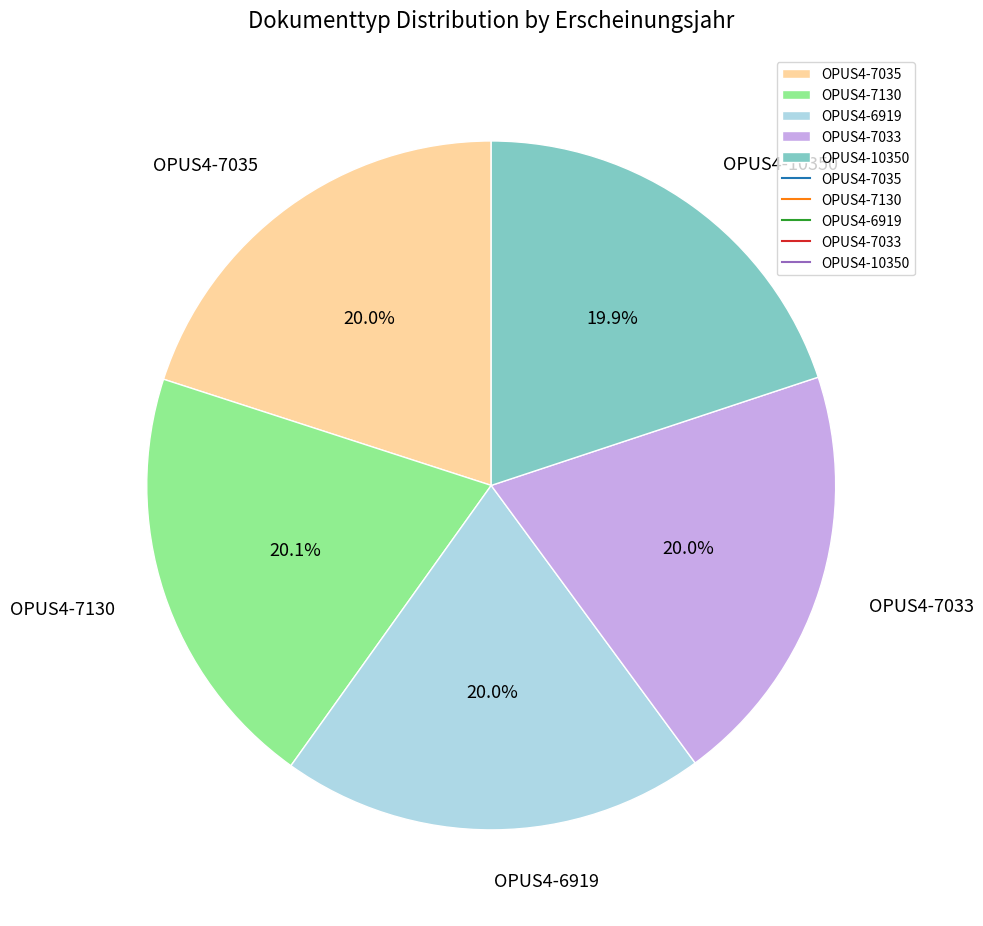

Count the number of slices in the pie.

5